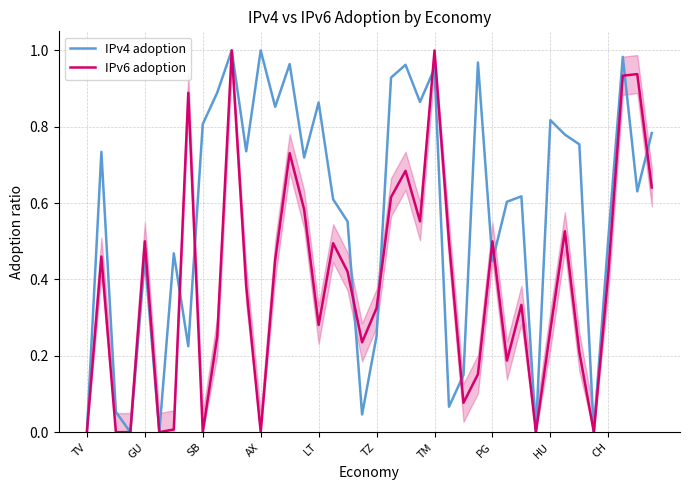

Which category has the highest value in the IPv6 adoption series?

10